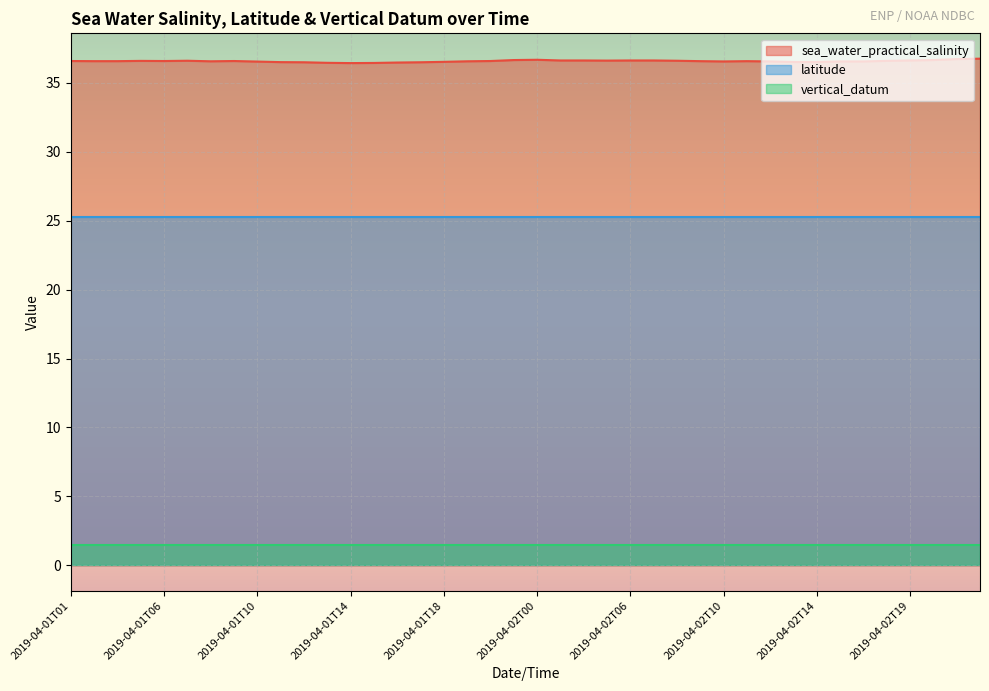

What is the difference between the highest and lowest values at 2019-04-01T18?

35.0